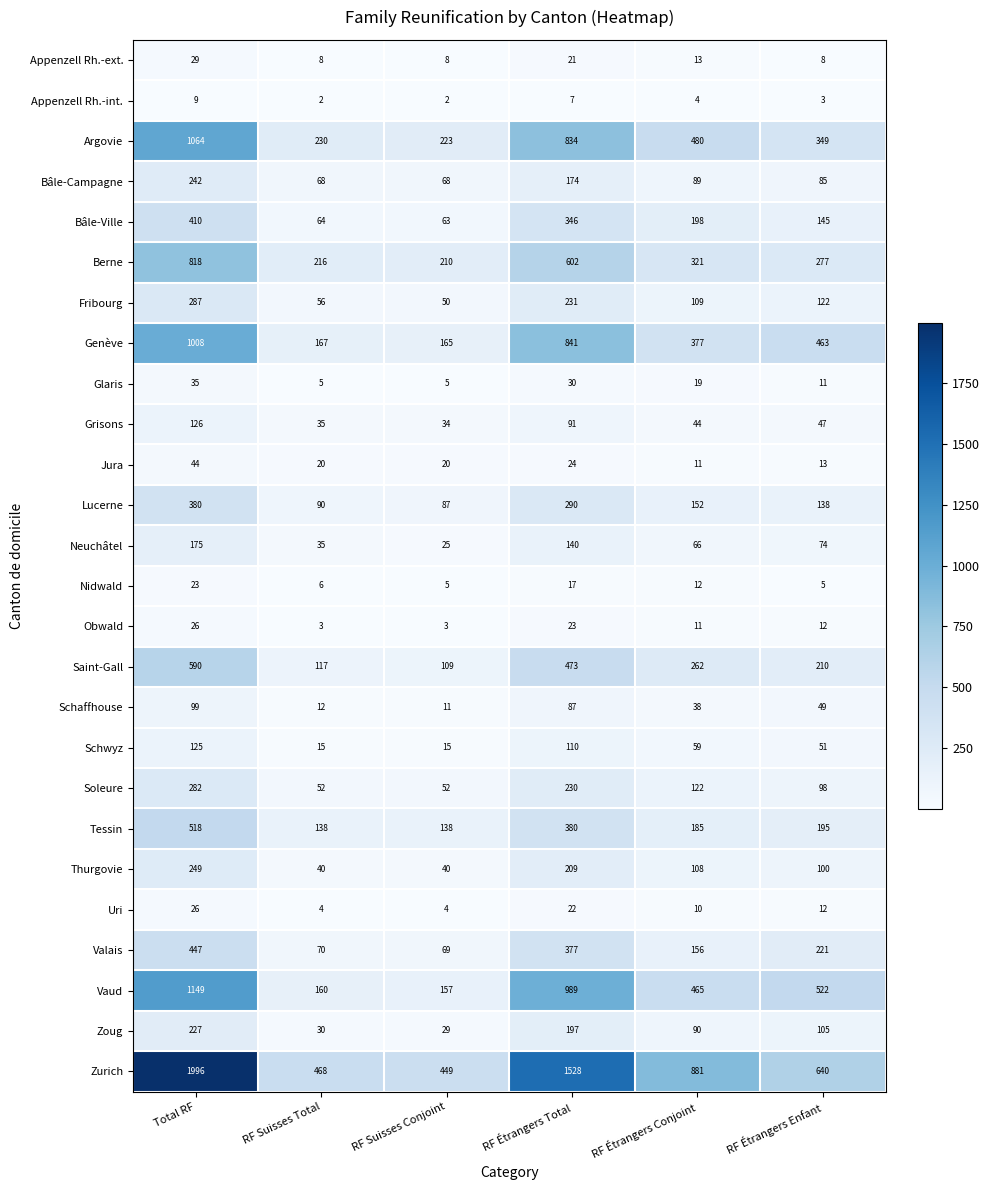

Between RF Étrangers Total and RF Étrangers Enfant, which series saw the biggest shift?

Zurich